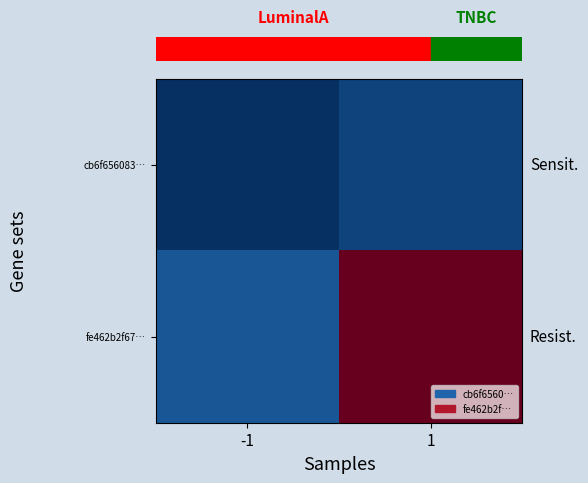

Between -1 and 1, which is larger?

1